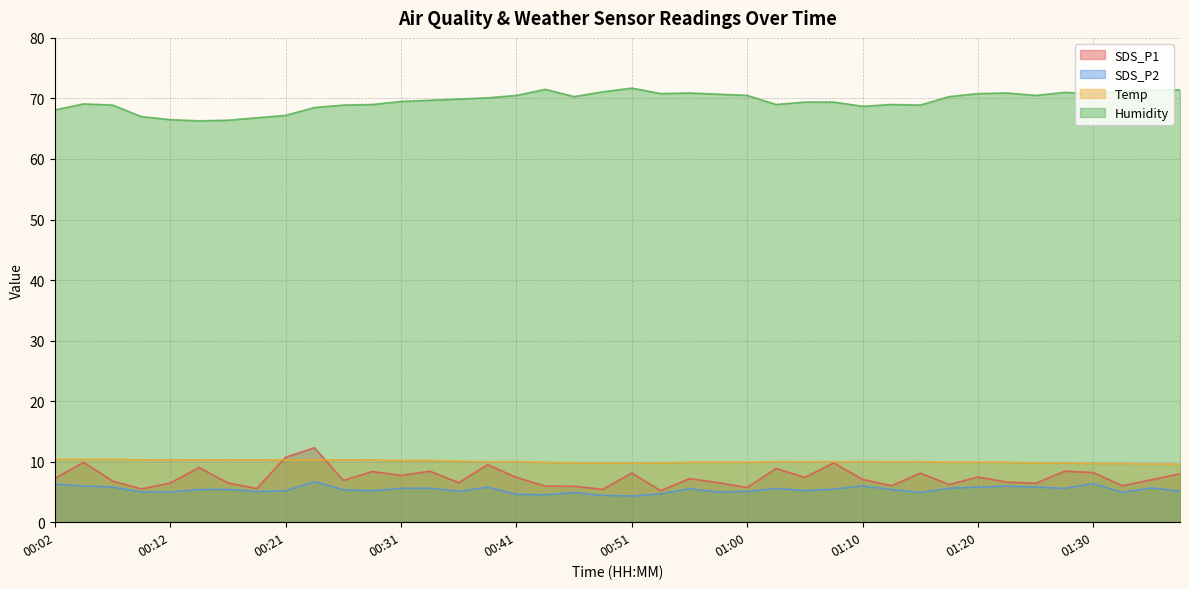

Rank the series at 00:02 from lowest to highest value.

SDS_P2, SDS_P1, Temp, Humidity